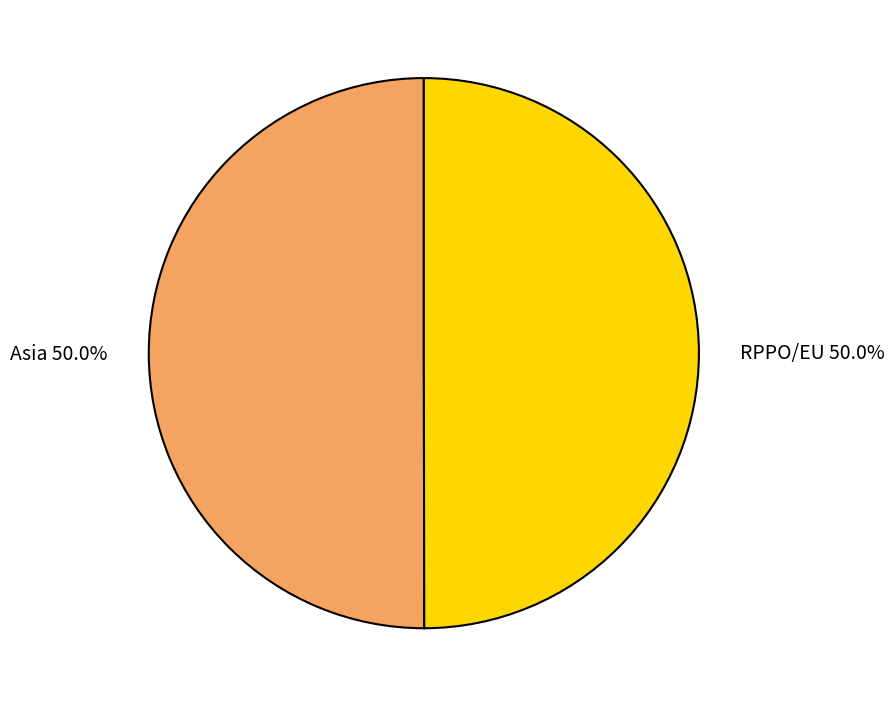

Count the number of slices in the pie.

2